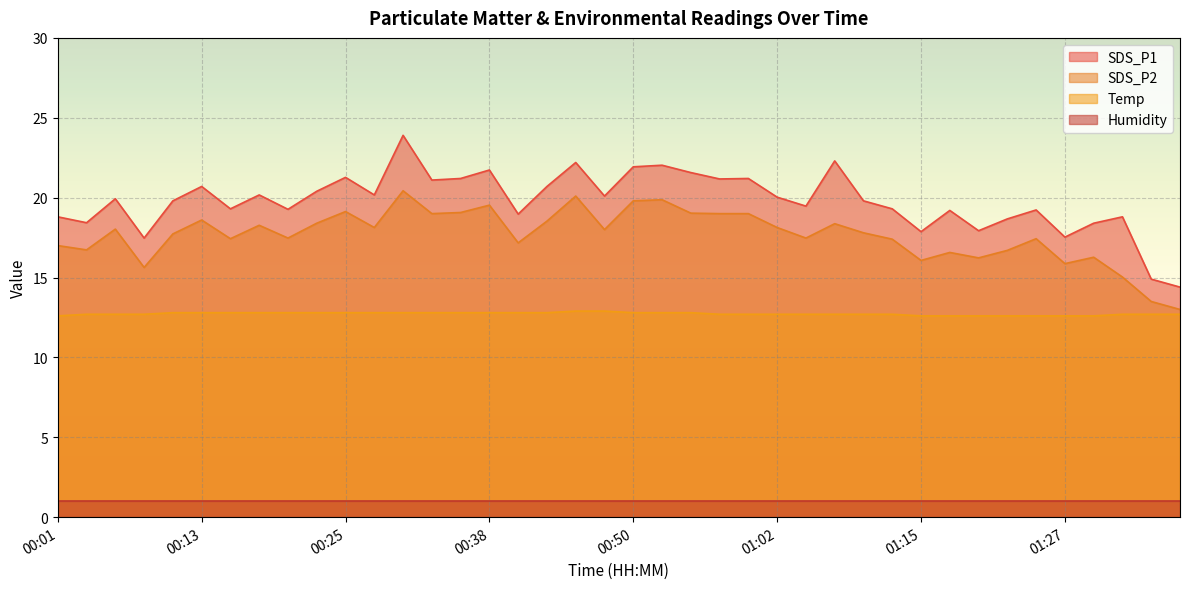

True or false: SDS_P2 has a value of 19.1 at 00:35.

True